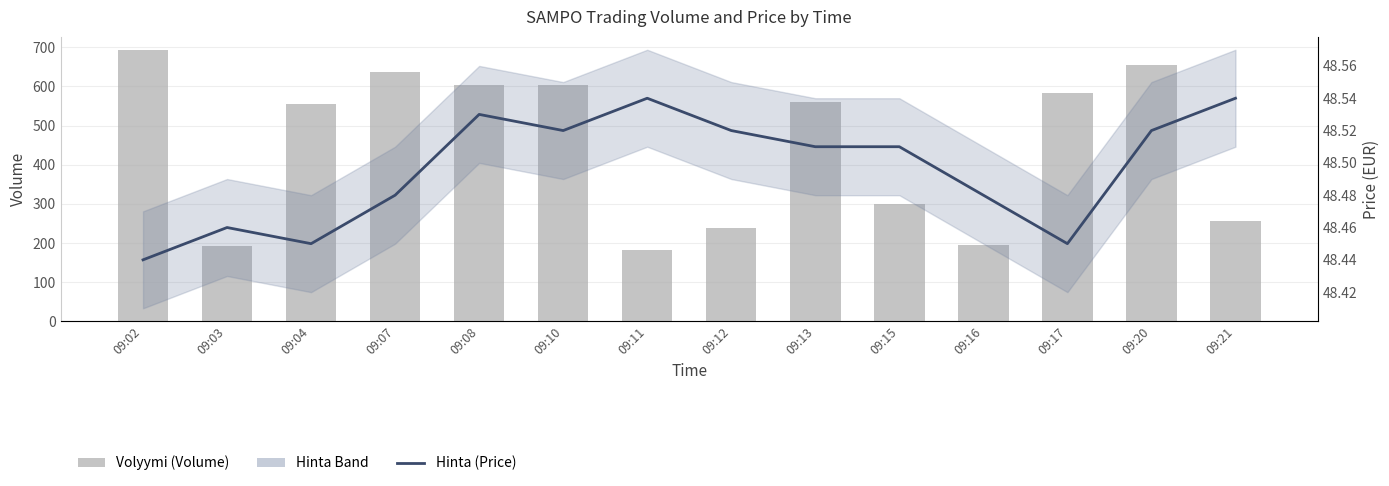

Does the chart contain stacked bars?

No